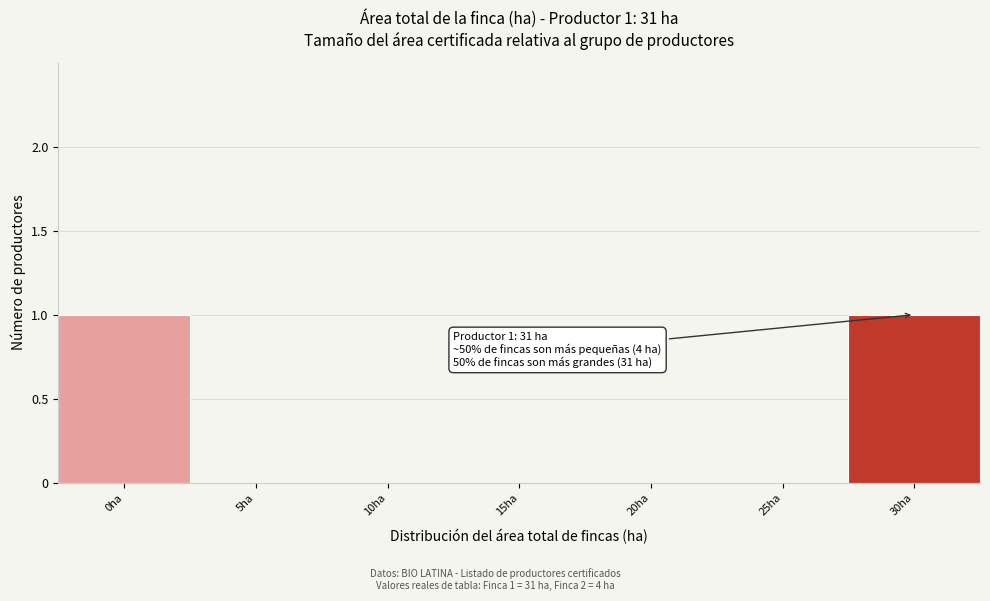

Reading left to right, what are all the values shown in this chart?

0ha=1	5ha=0	10ha=0	15ha=0	20ha=0	25ha=0	30ha=1